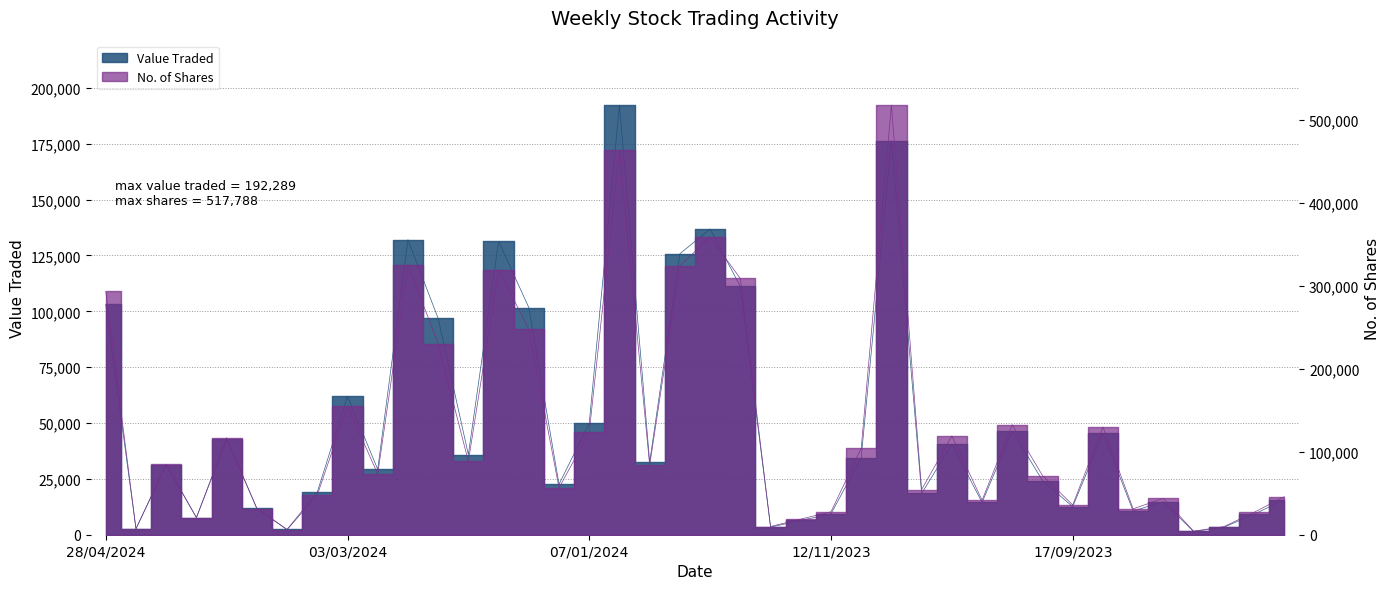

How many data points in No. of Shares are less than 83479?

20